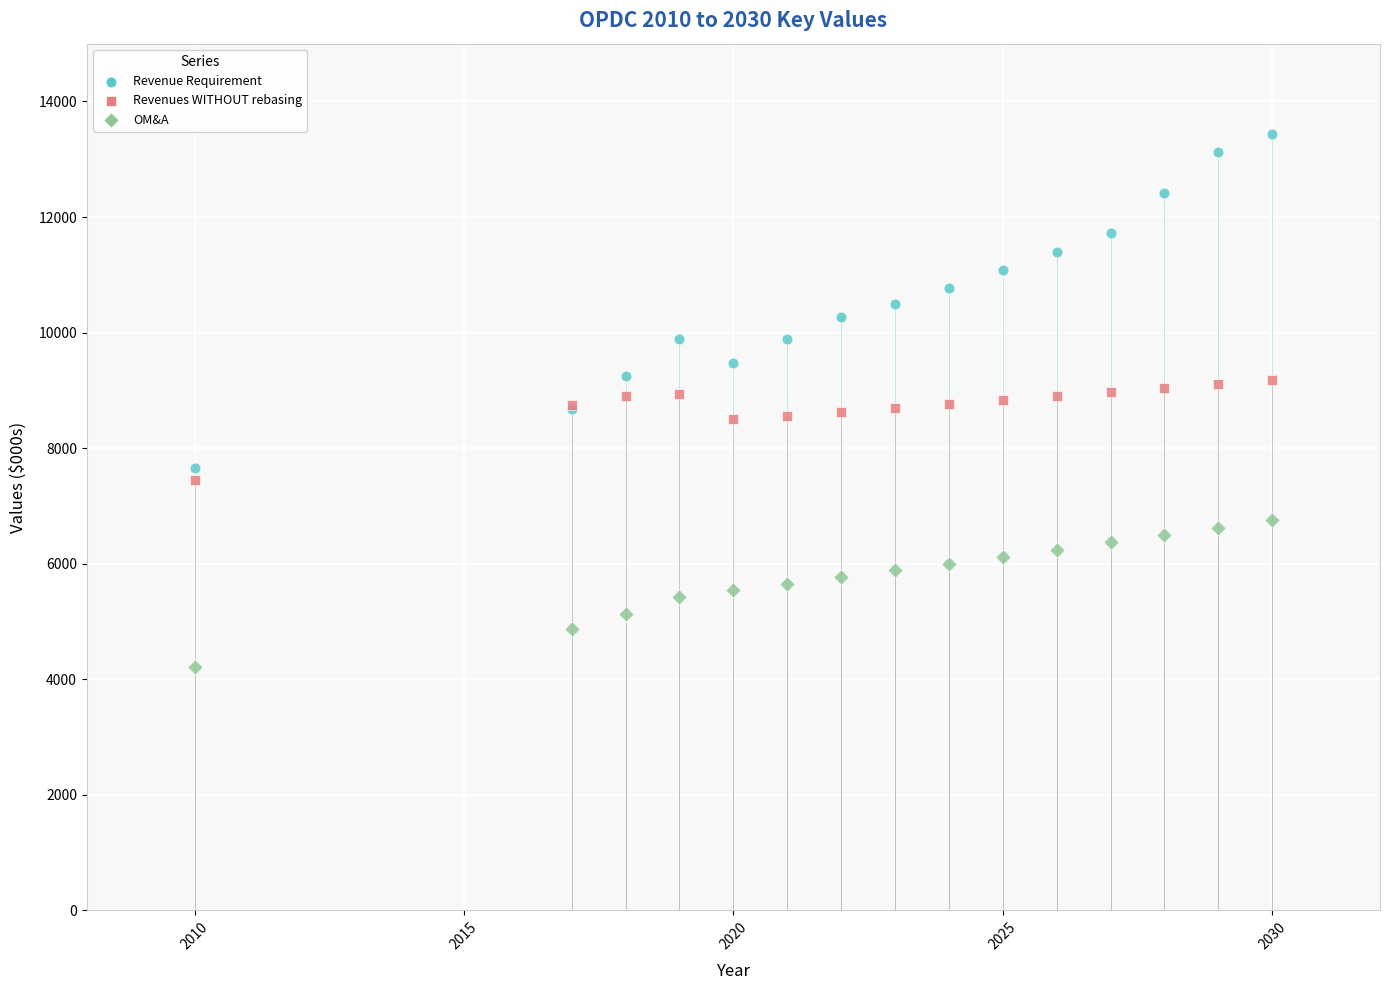

Which series reaches the maximum Y coordinate?

Revenue Requirement